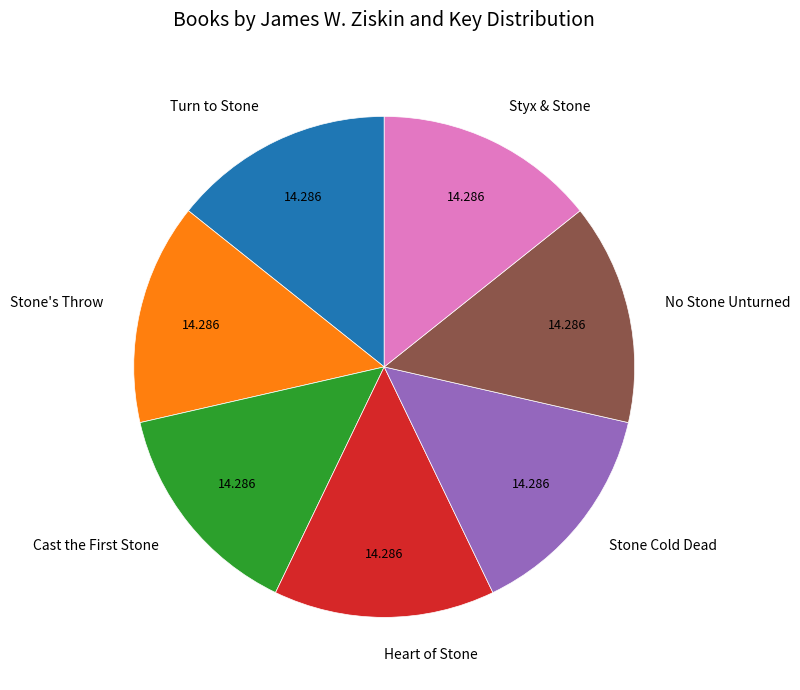

Is there any slice that represents more than half of the pie?

No